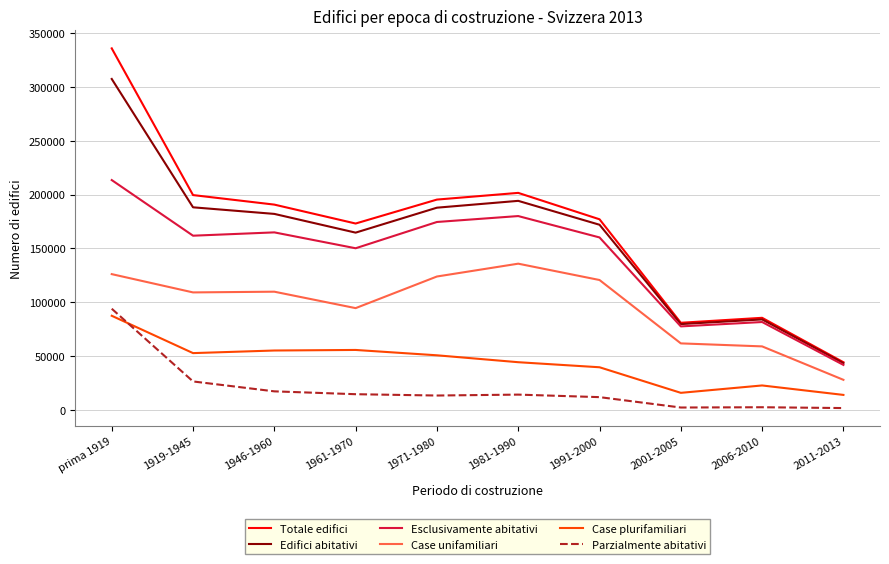

At which category does the chart reach its peak across all series?

prima 1919